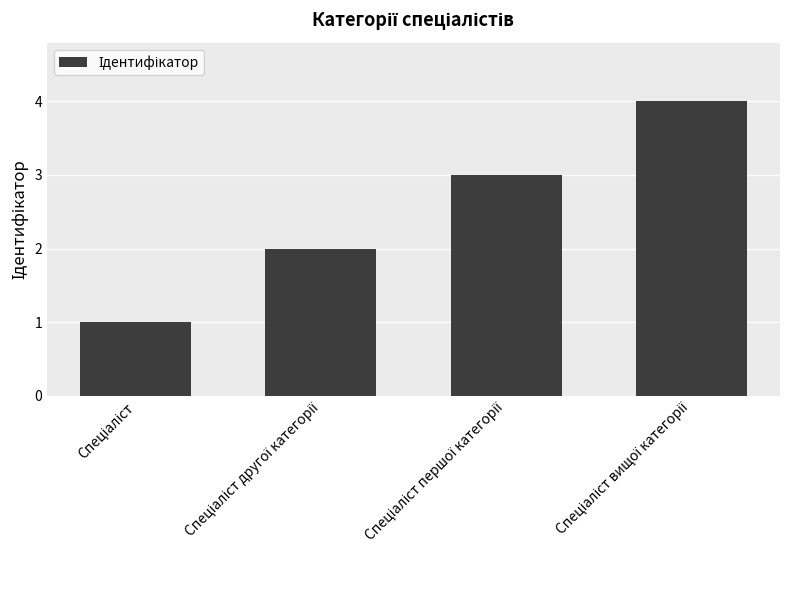

What is the difference between the maximum and minimum values?

3